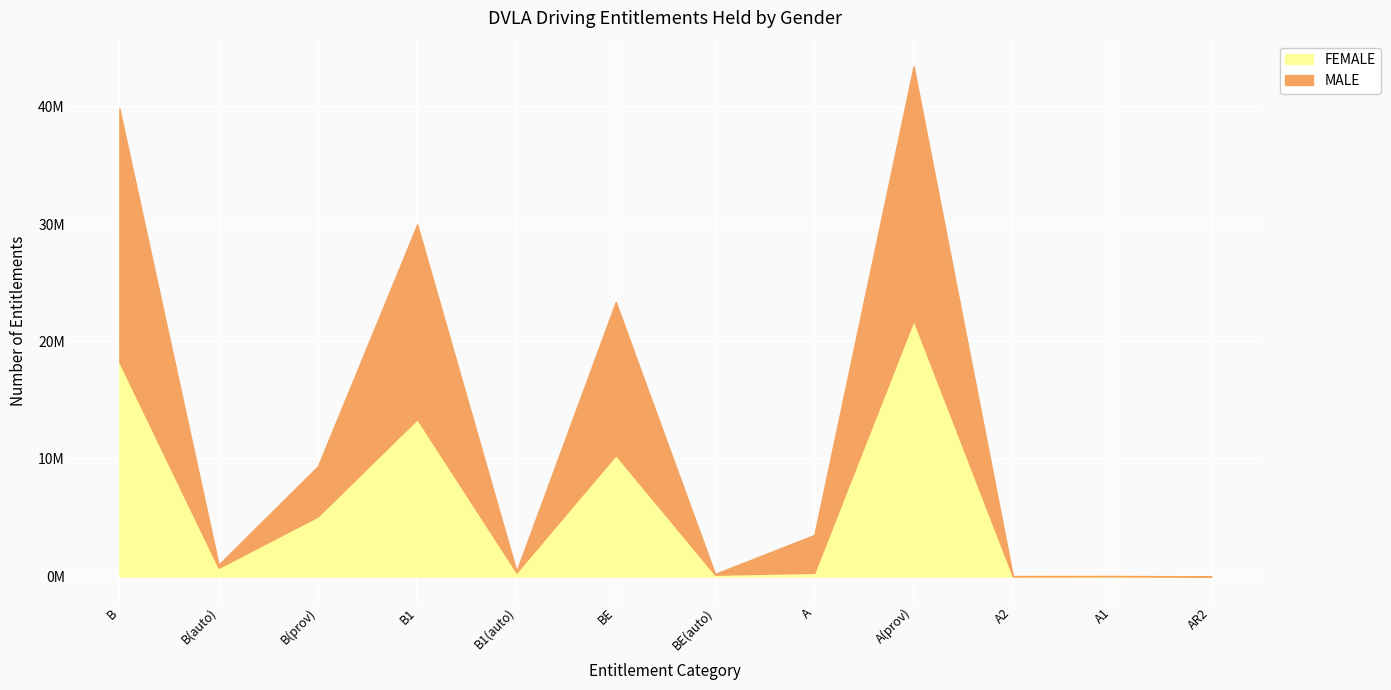

At which label does MALE first exceed 3526947?

B